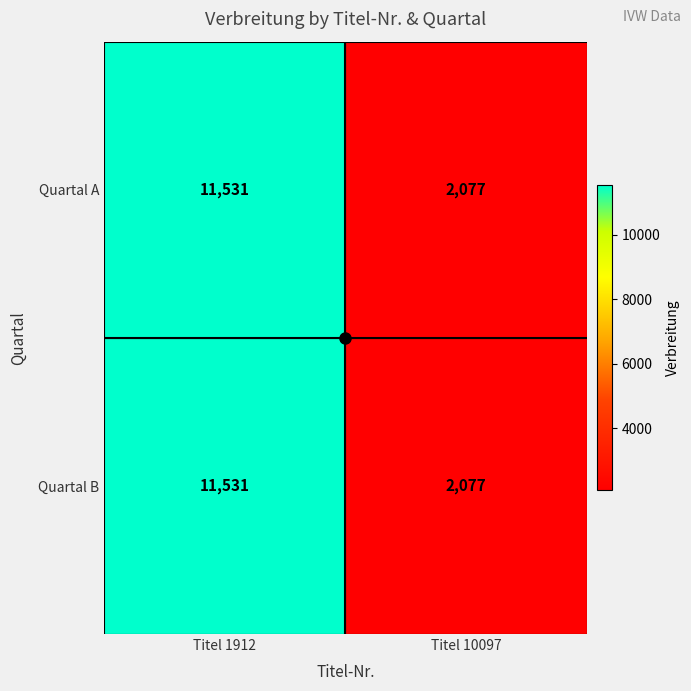

True or false: Quartal A has a value of 8050 at Titel 1912.

False